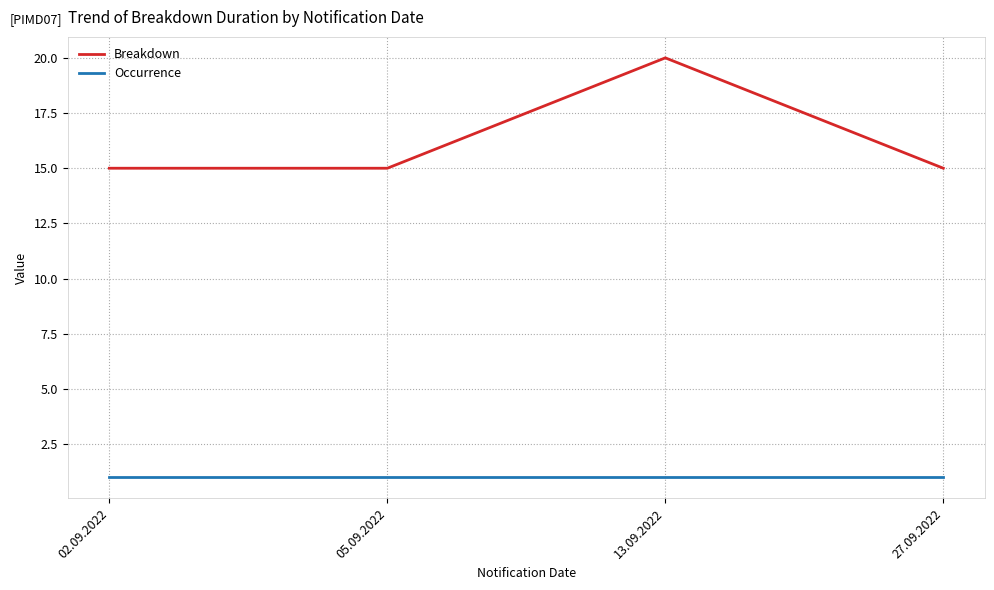

Which series has the widest spread of values?

Breakdown